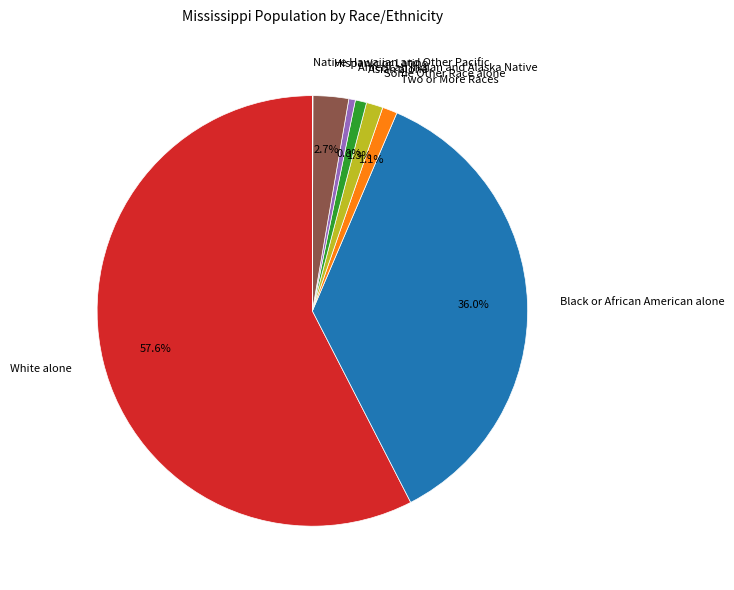

Between Two or More Races and White alone, which is larger?

White alone